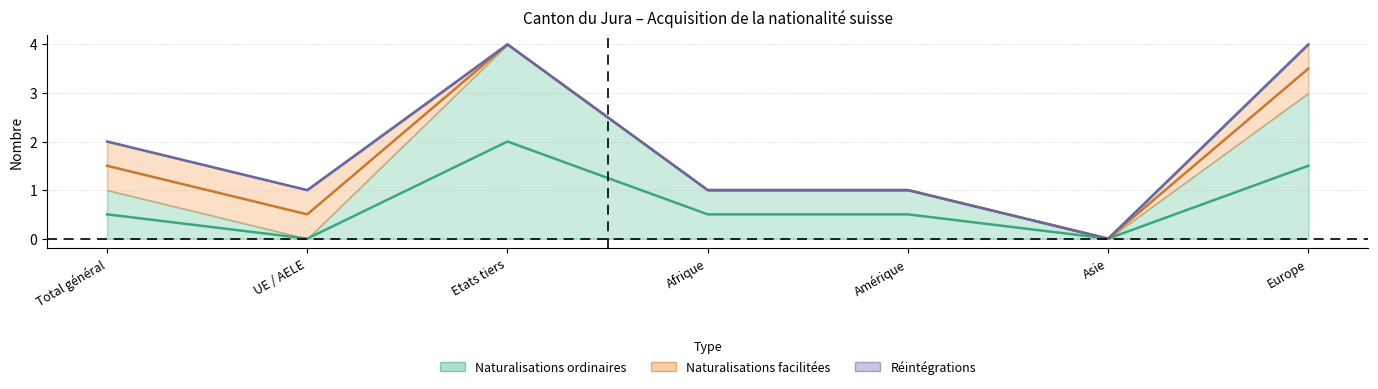

At how many categories does at least one series exceed 2?

2